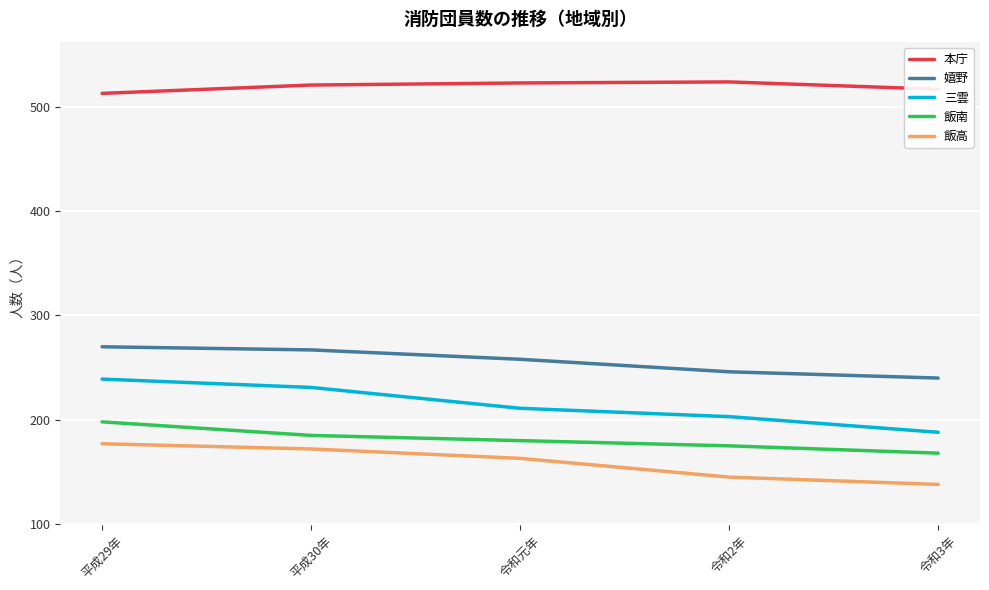

What position from the left is 平成30年?

2